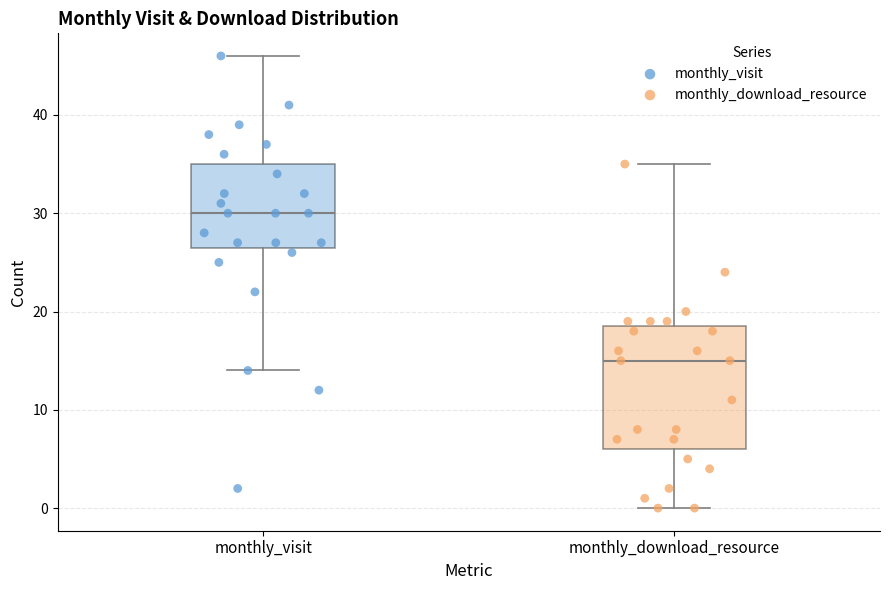

Which box is the tallest, from its lower edge to its upper edge?

monthly_download_resource